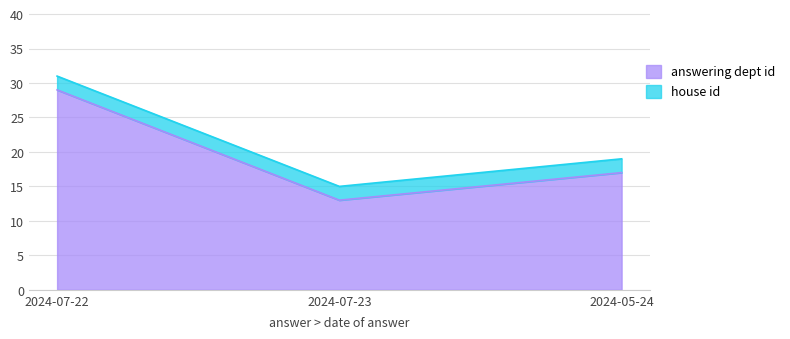

What is the minimum value shown in the chart?

13